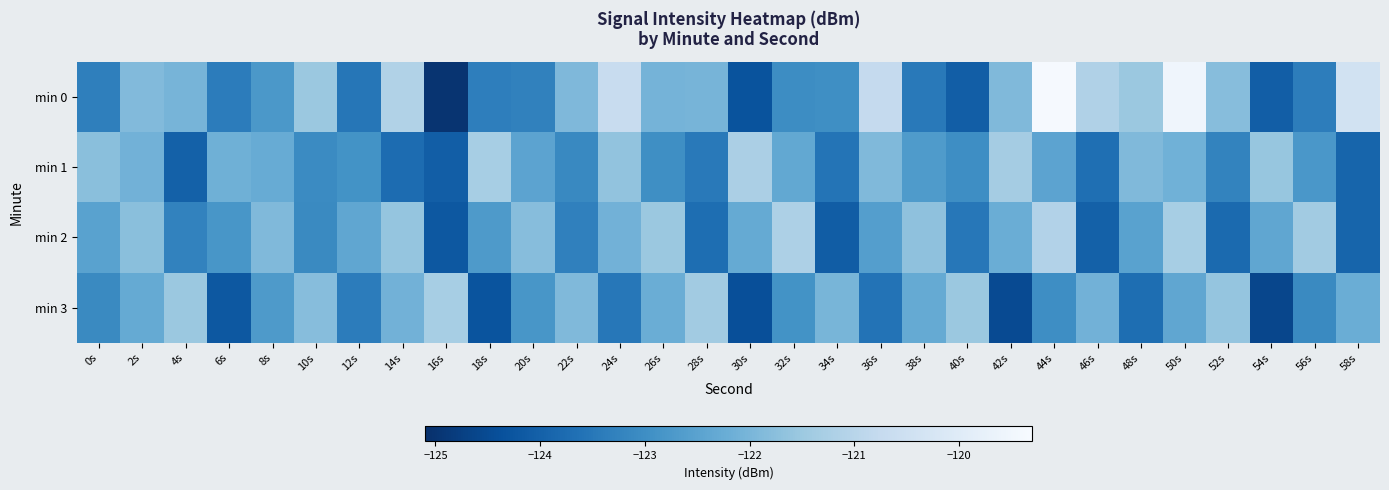

Which series changed the most between 12s and 18s?

min 1